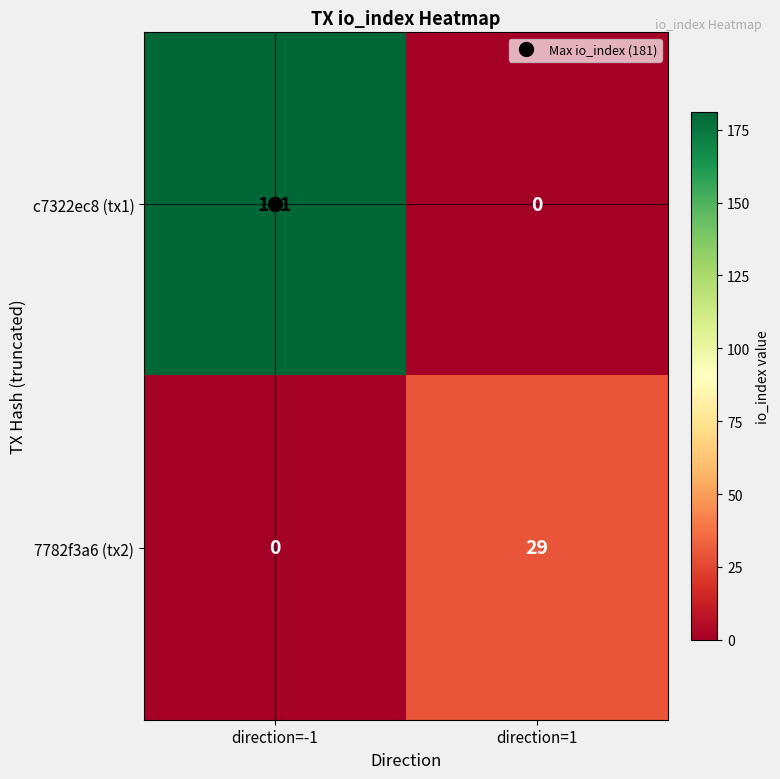

Between direction=-1 and direction=1, which series saw the biggest shift?

c7322ec8 (tx1)